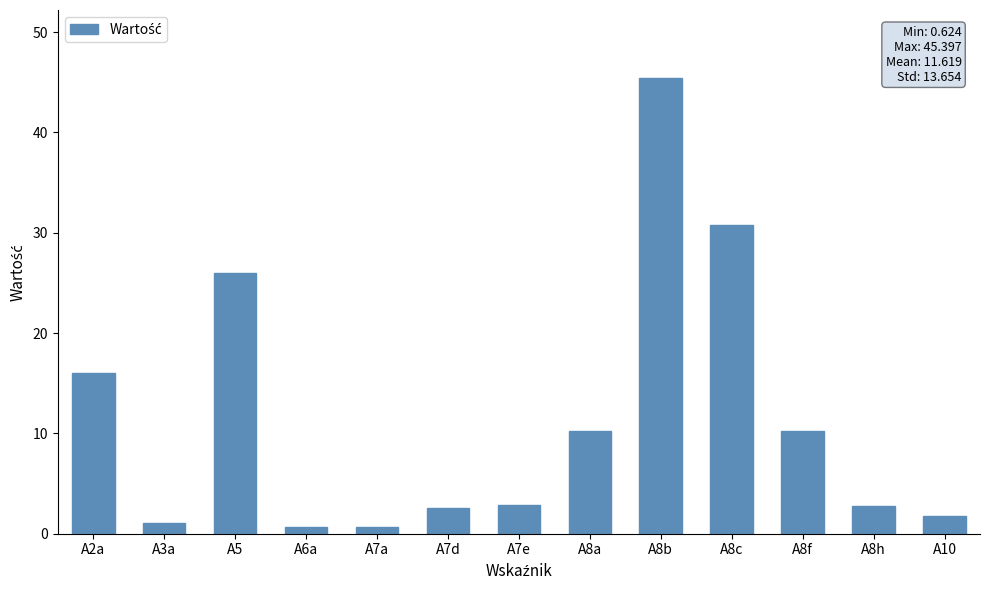

Count the number of categories in the chart.

13